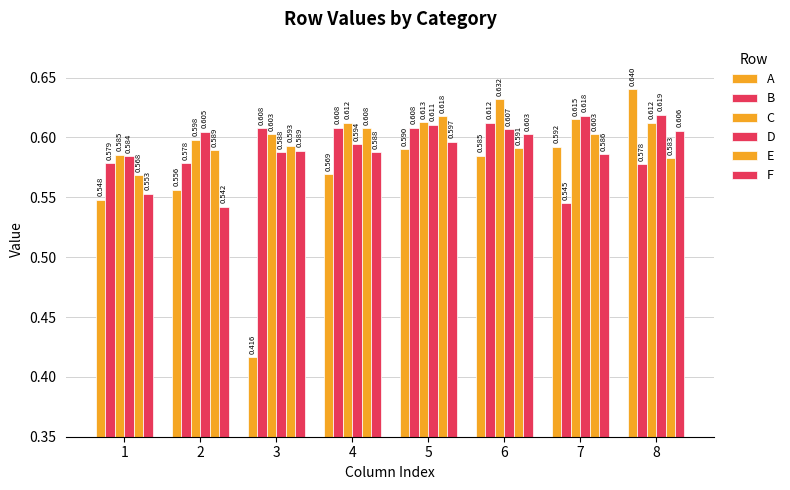

Read the C value at 6.

0.6